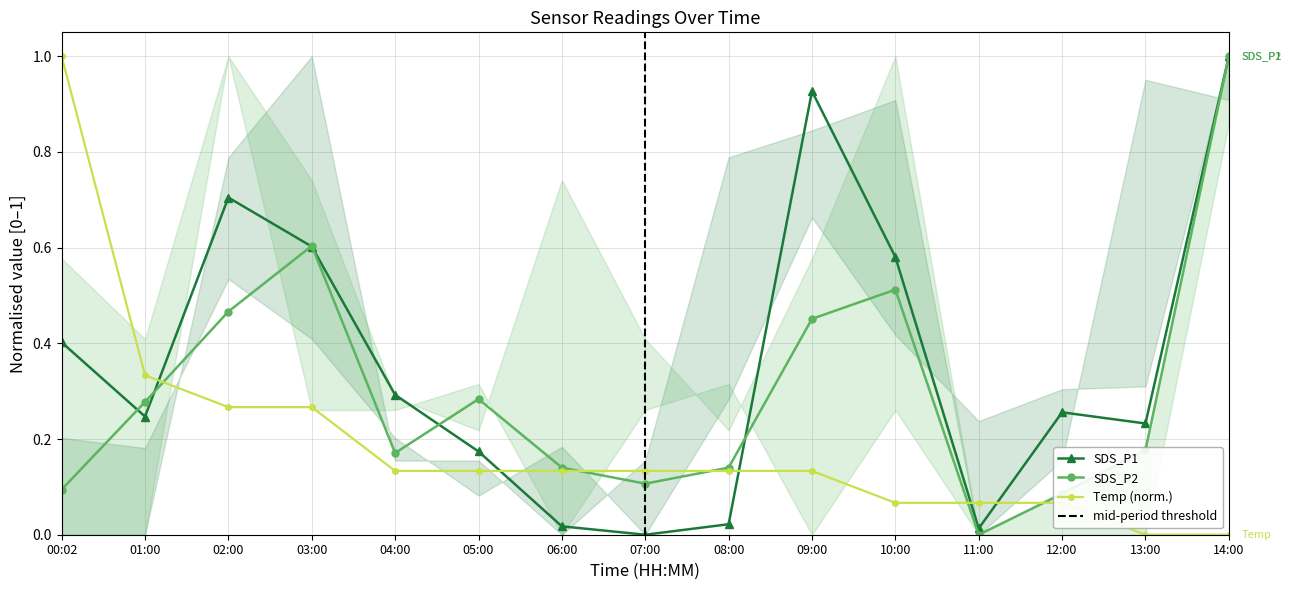

Is this an area chart (filled region under the line)?

No